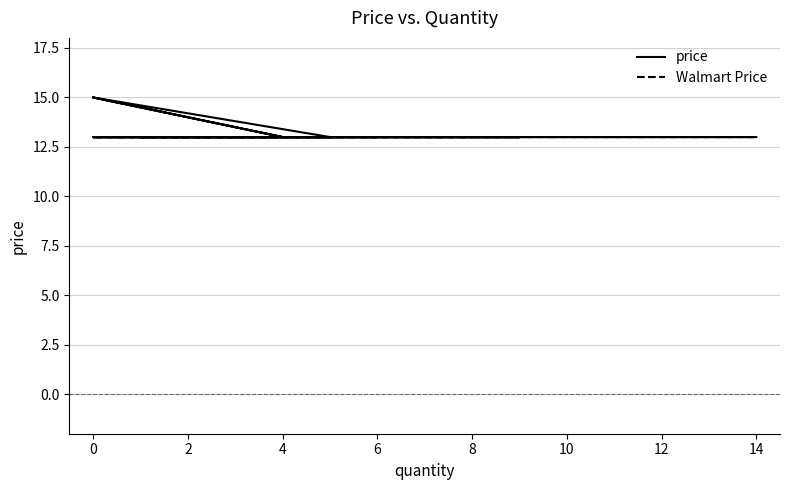

Does the chart display data point markers on the line(s)?

No